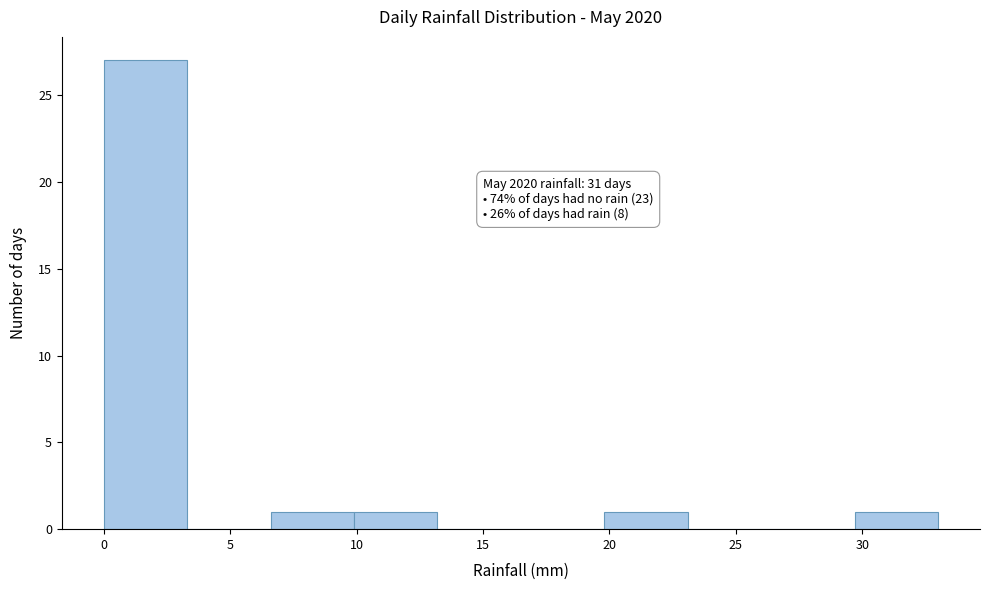

Which range on the x-axis has the tallest bar?

0.0 to 3.3